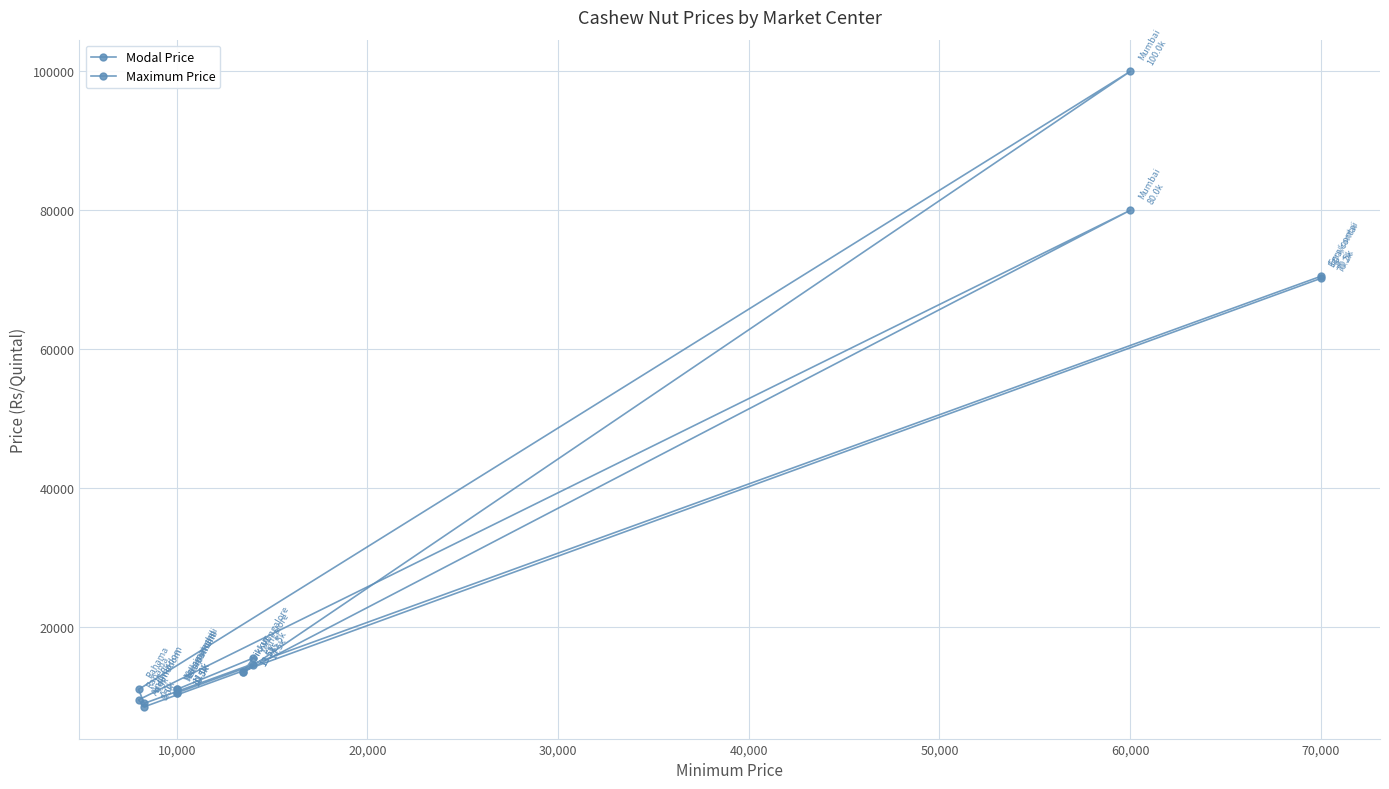

True or false: Modal Price and Maximum Price intersect in this chart.

False